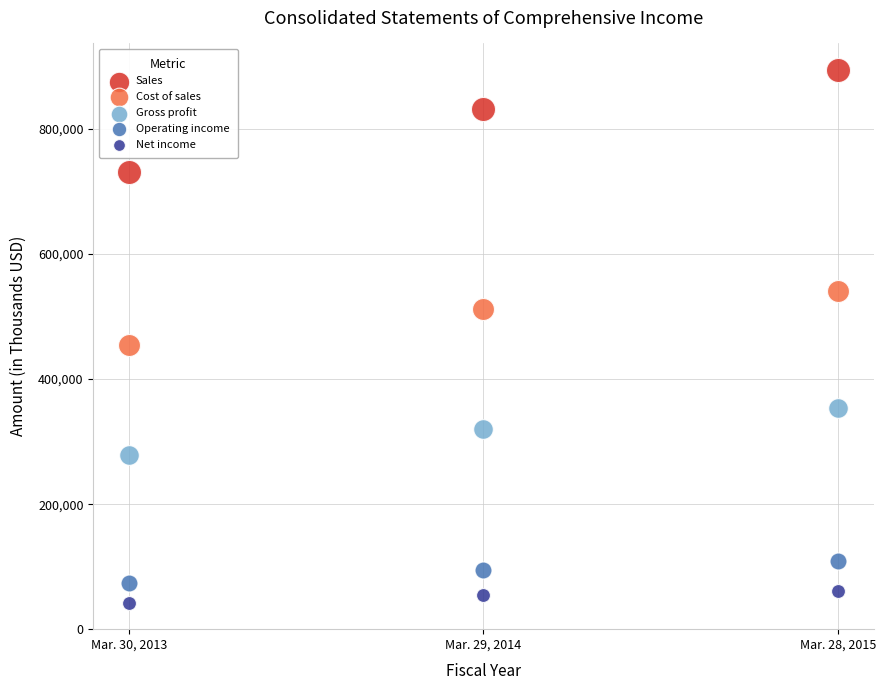

Which series reaches the minimum Y coordinate?

Net income